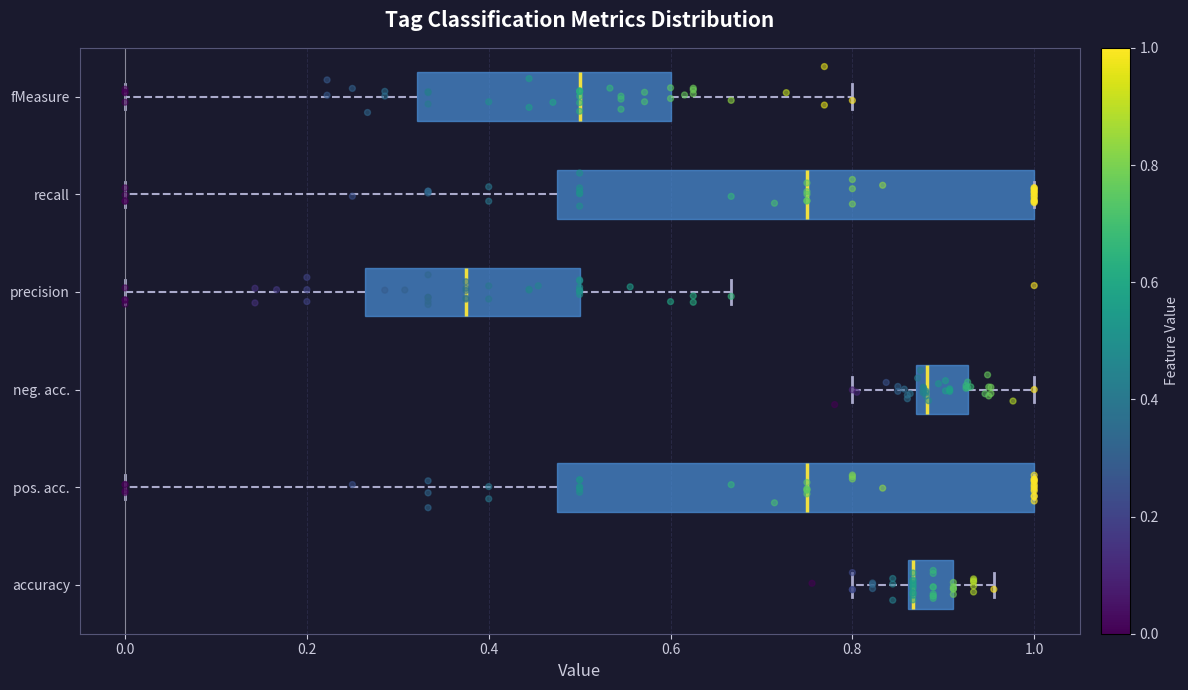

Reading bottom to top, transcribe this box plot: for each box, give where its median line is, the range the box spans, and where its two whiskers end, as read against the x-axis. The values are not printed on the chart, so give them approximately, as read against the axis.

accuracy: median 0.86, box 0.86 to 0.92, whiskers 0.80 to 0.96
pos. acc.: median 0.76, box 0.48 to 1.00, whiskers 0.00 to 1.00
neg. acc.: median 0.88, box 0.86 to 0.92, whiskers 0.80 to 1.00
precision: median 0.38, box 0.26 to 0.50, whiskers 0.00 to 0.66
recall: median 0.76, box 0.48 to 1.00, whiskers 0.00 to 1.00
fMeasure: median 0.50, box 0.32 to 0.60, whiskers 0.00 to 0.80